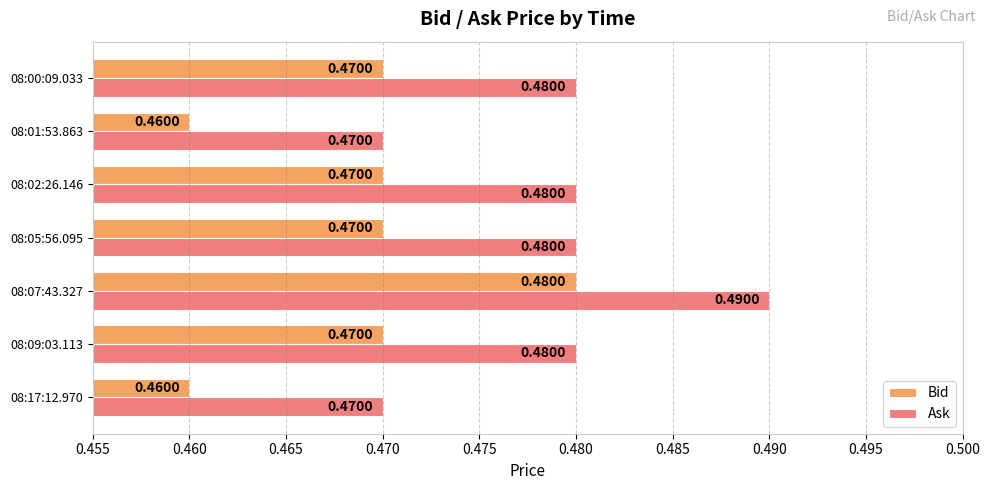

Rank the series by their maximum value, from lowest to highest.

Bid, Ask